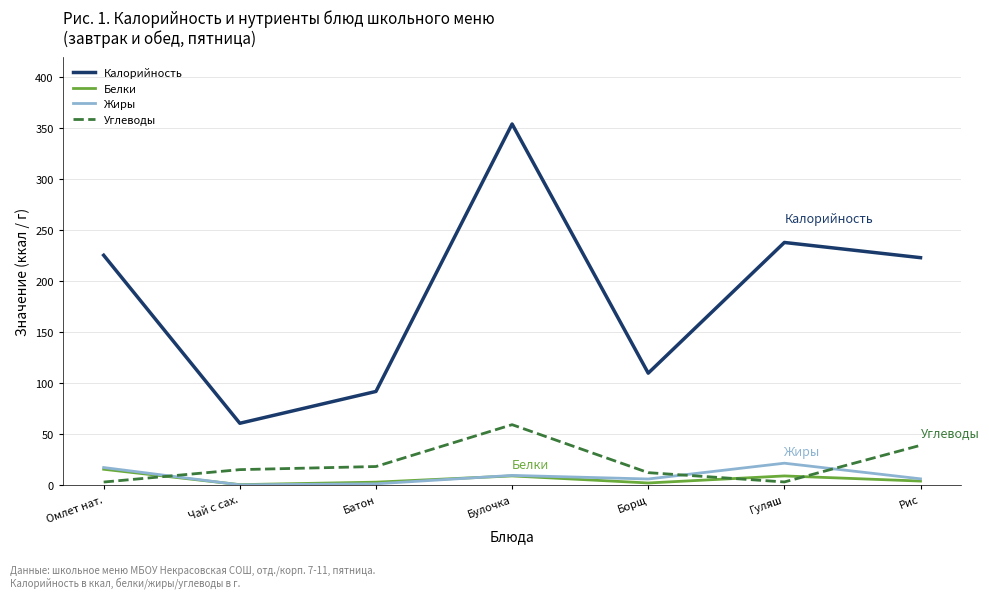

At which category is the sum across all series the highest?

Булочка